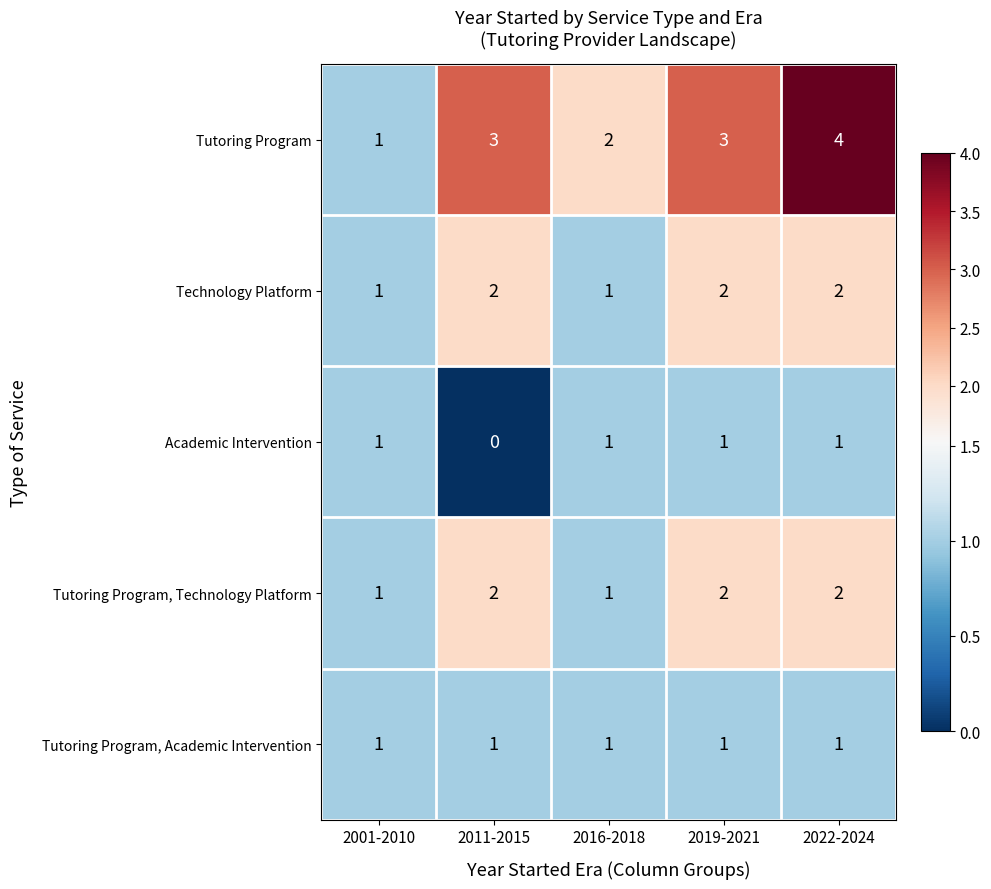

Reading right to left, transcribe all the data shown in this chart.

Tutoring Program: 4	3	2	3	1
Technology Platform: 2	2	1	2	1
Academic Intervention: 1	1	1	0	1
Tutoring Program, Technology Platform: 2	2	1	2	1
Tutoring Program, Academic Intervention: 1	1	1	1	1